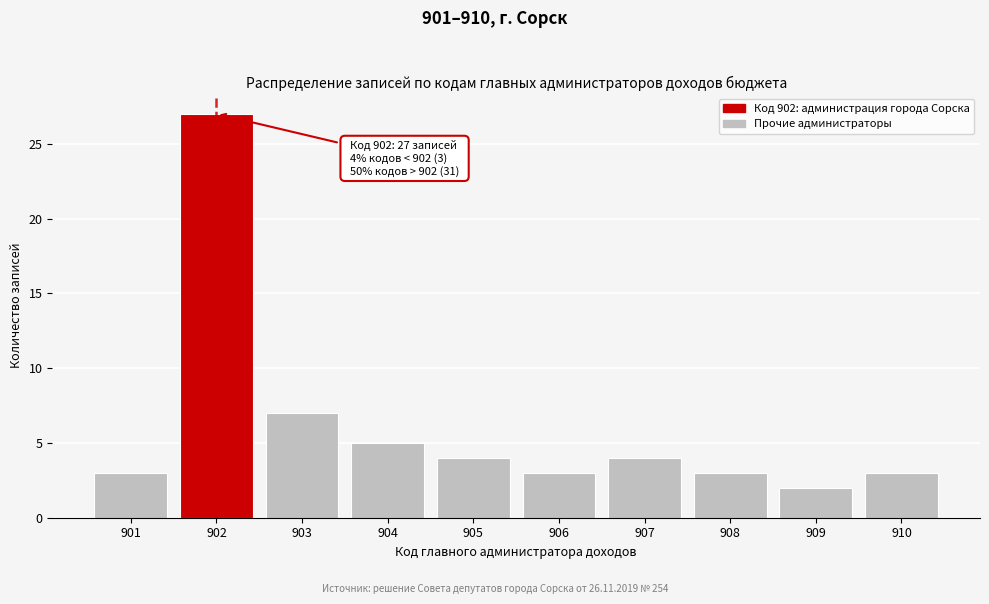

Reading right to left, what are all the values shown in this chart?

3	2	3	4	3	4	5	7	27	3